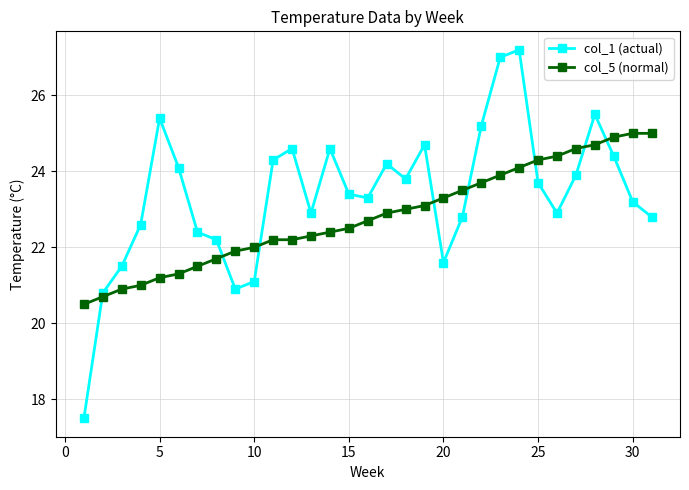

Rank the series by their maximum value, from highest to lowest.

col_1 (actual), col_5 (normal)